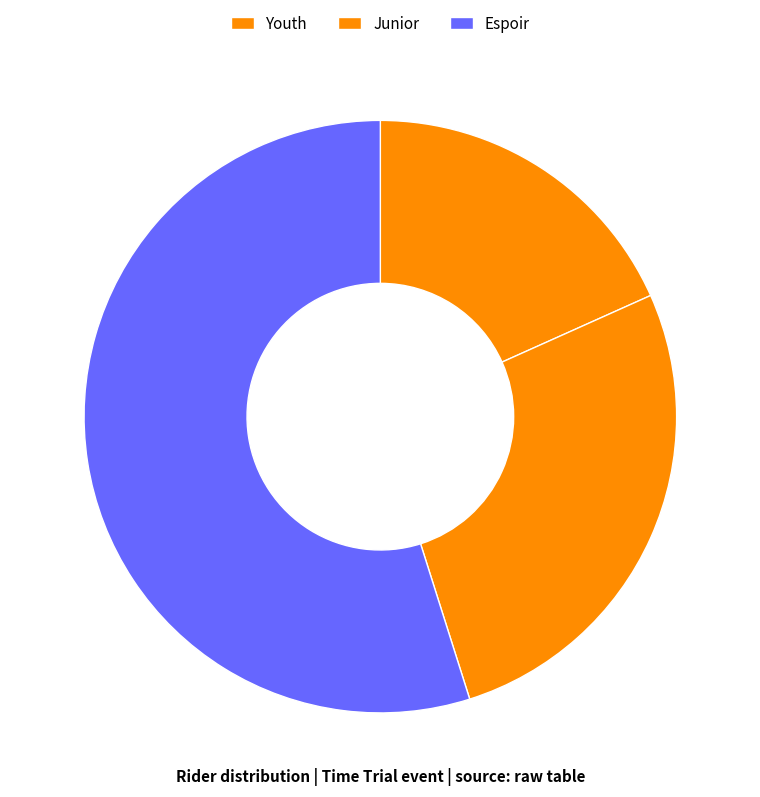

To the nearest percent, what percentage of the pie is Youth?

18%